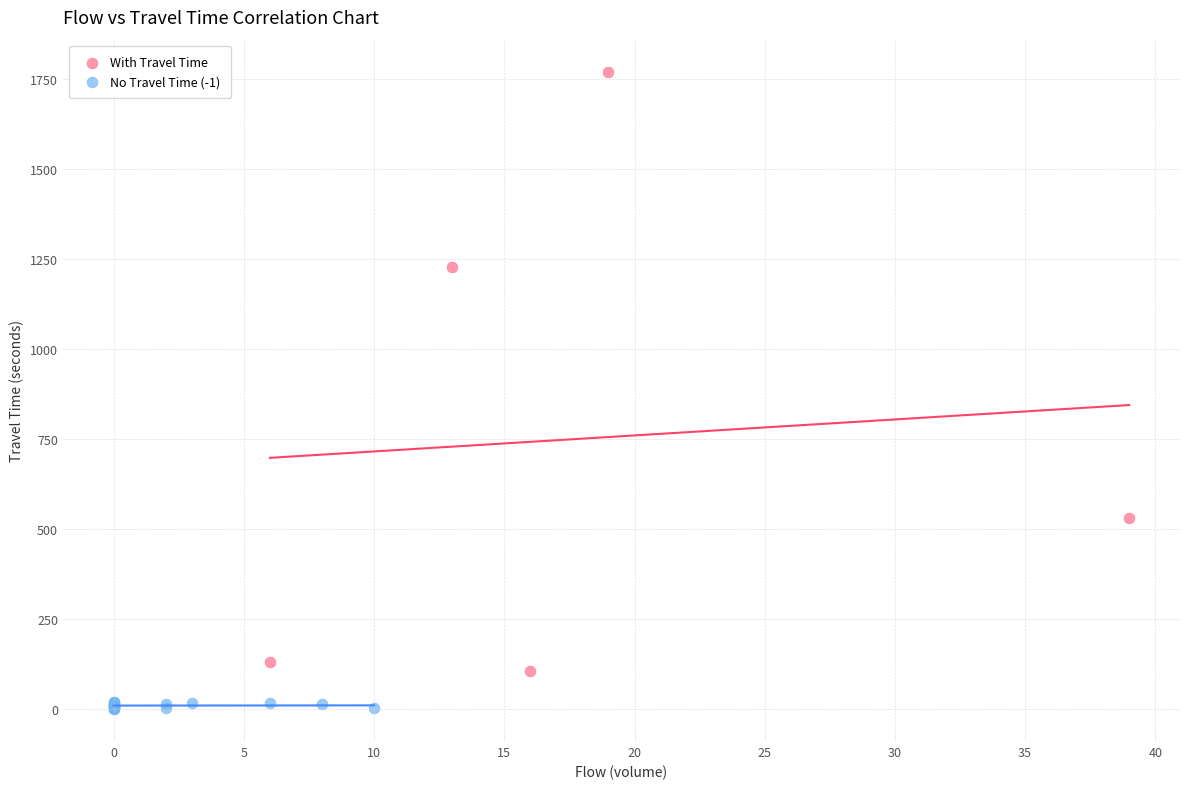

Which series reaches the maximum Y coordinate?

With Travel Time